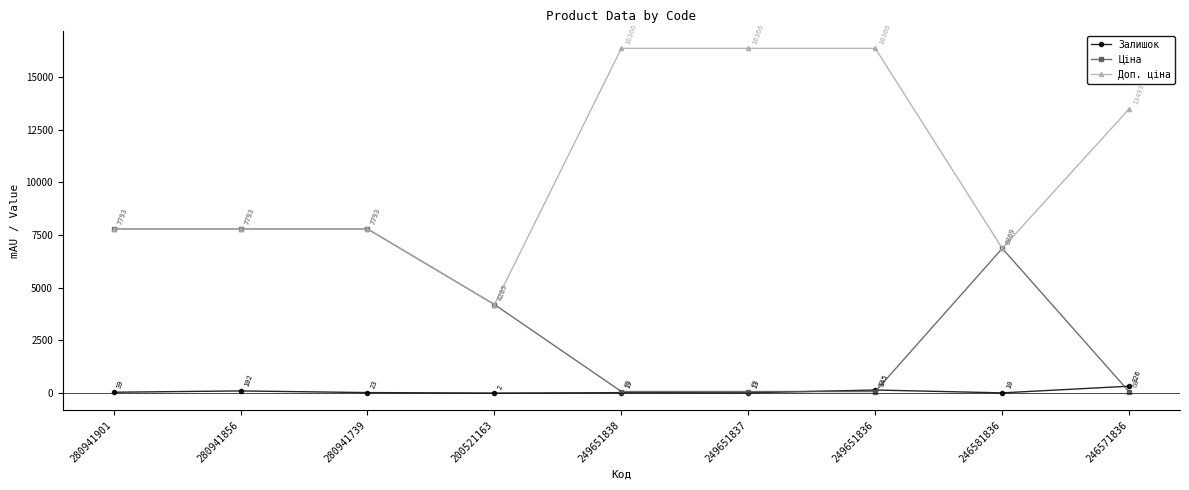

The Ціна series shows 11570.7 at 280941901. True or false?

False